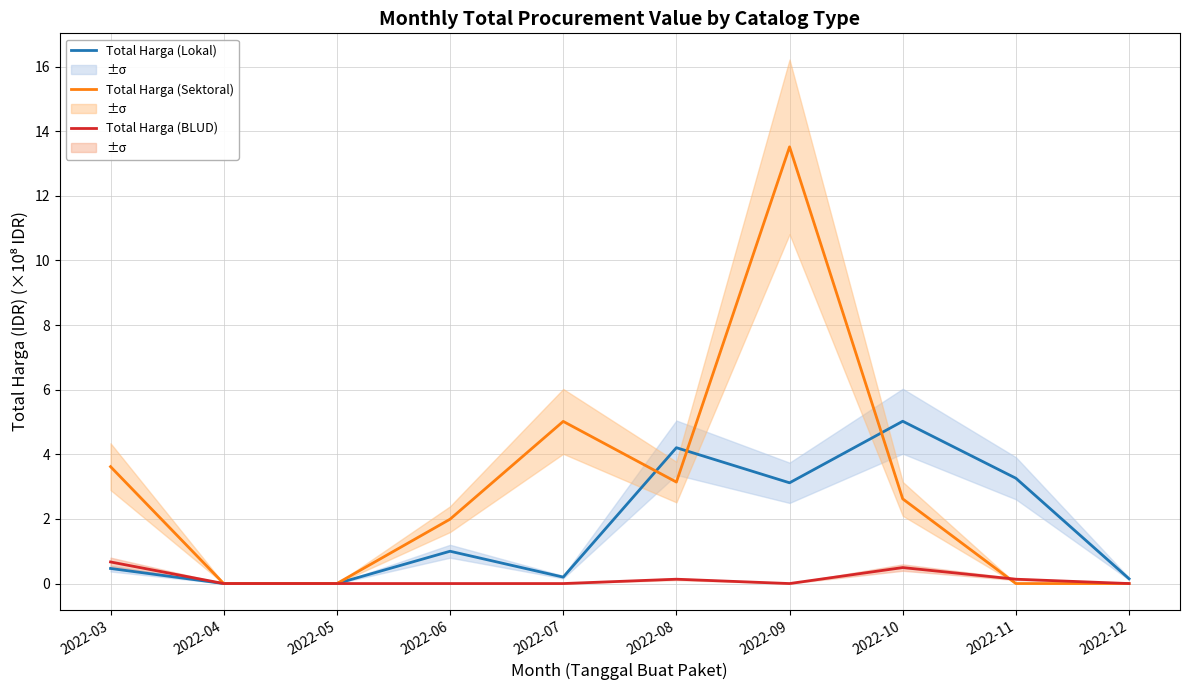

Where is the first local maximum for Total Harga (Lokal)?

2022-06